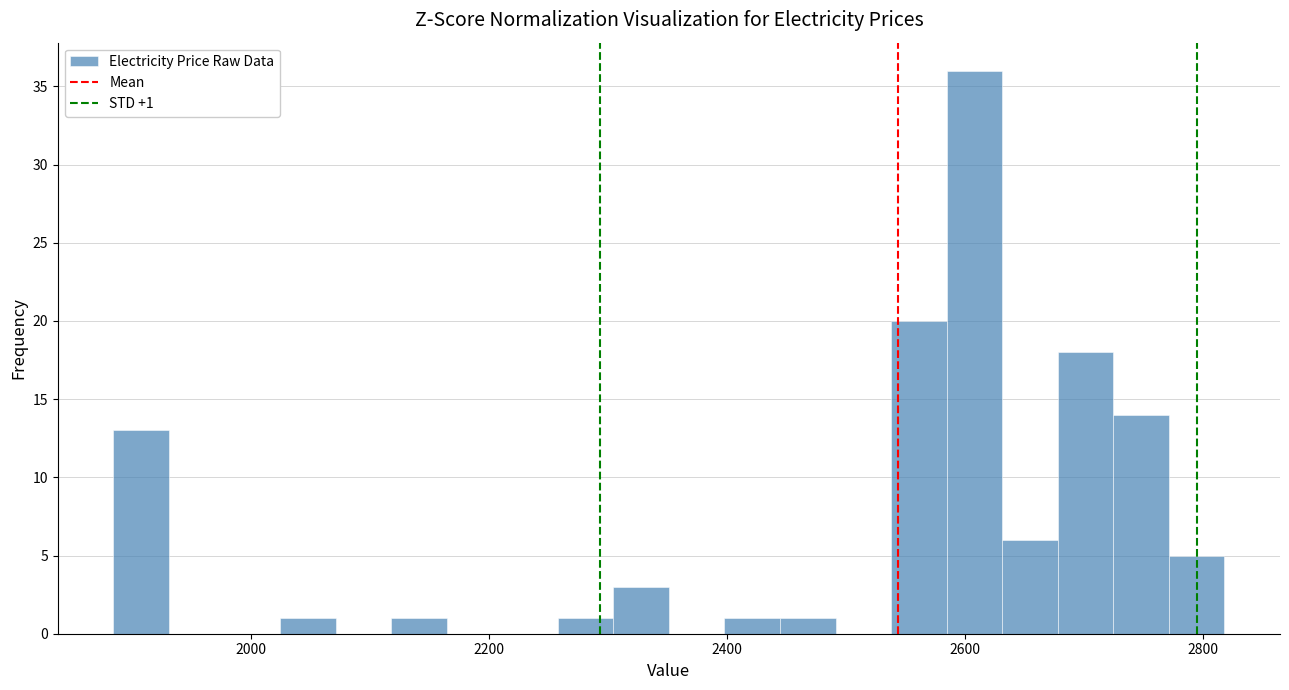

Read against the x-axis, roughly where is the centre of the tallest bar?

2600